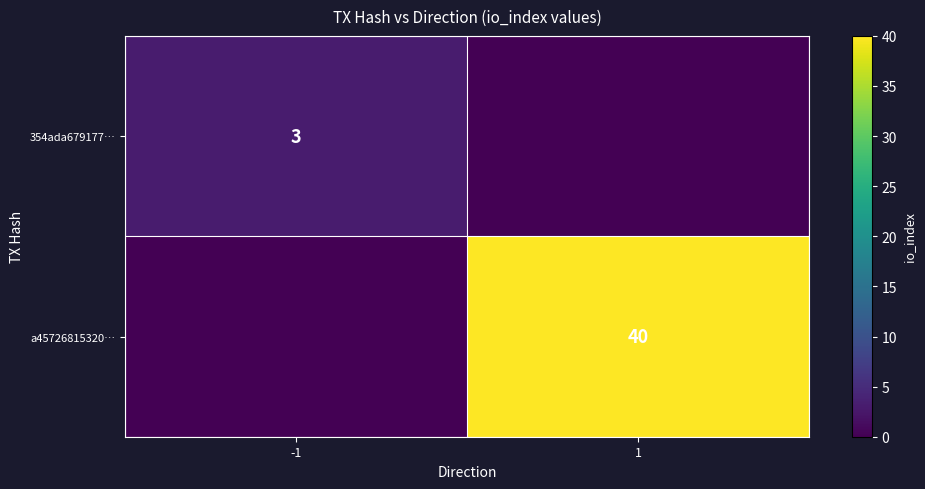

The value of a45726815320… at 1 is 40. True or false?

True